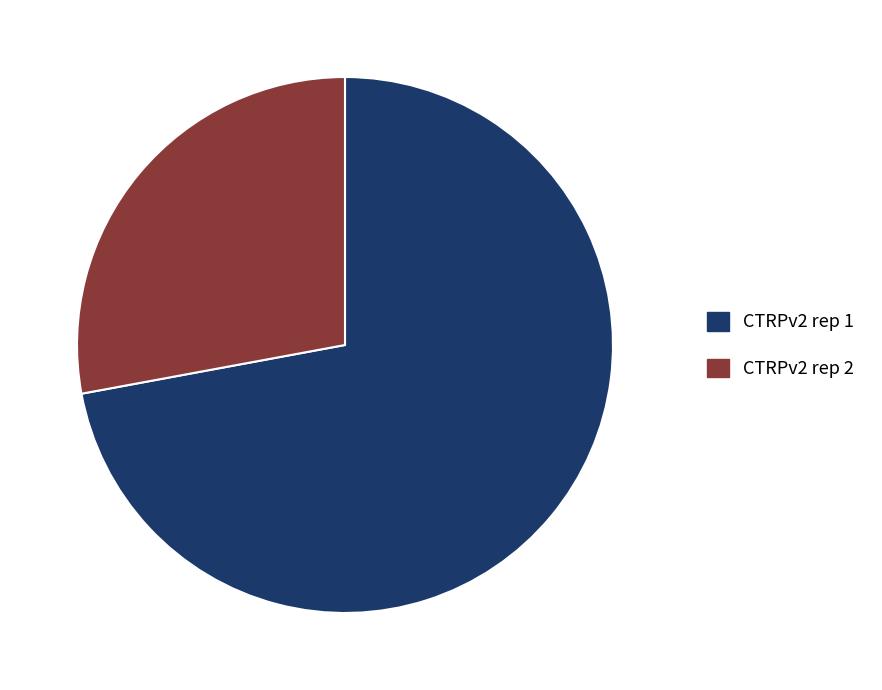

Is the sum of CTRPv2 rep 1 and CTRPv2 rep 2 greater than half?

Yes